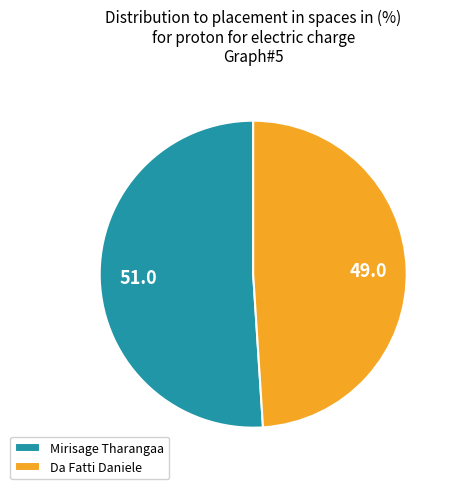

Is it true that Mirisage Tharangaa is 38% of the pie?

False